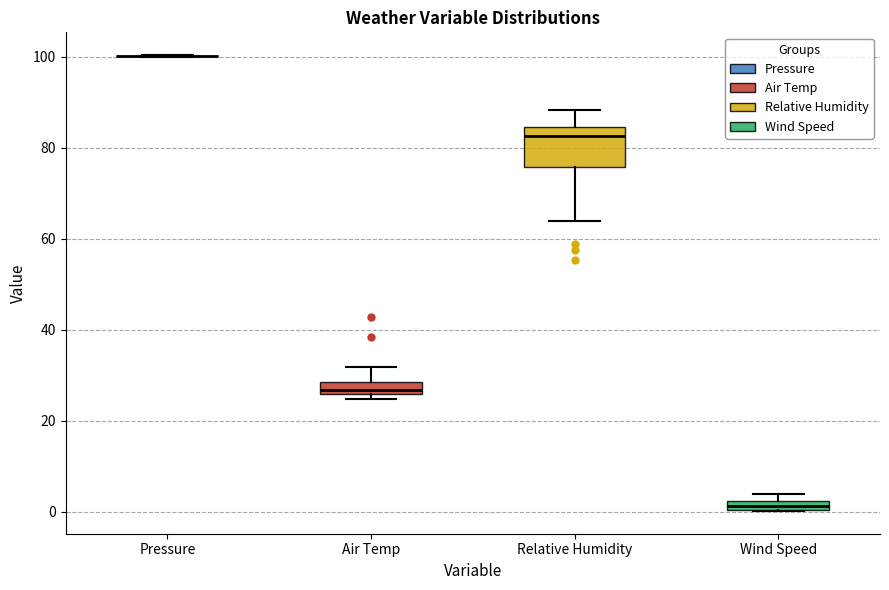

Where is the upper edge of the box for Air Temp on the y-axis? The values are not printed on the chart, so give them approximately, as read against the axis.

28